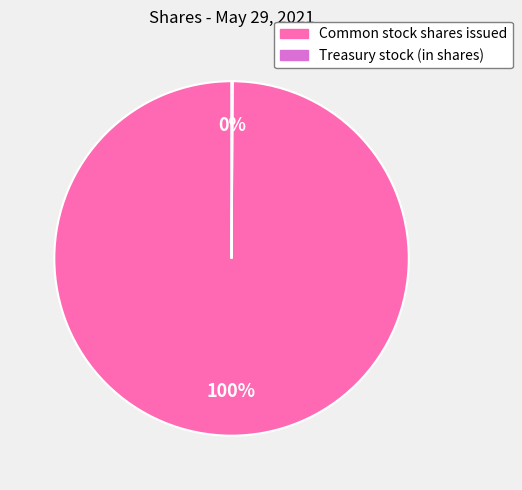

To the nearest percent, what is the difference between the largest and smallest slice percentages?

100%